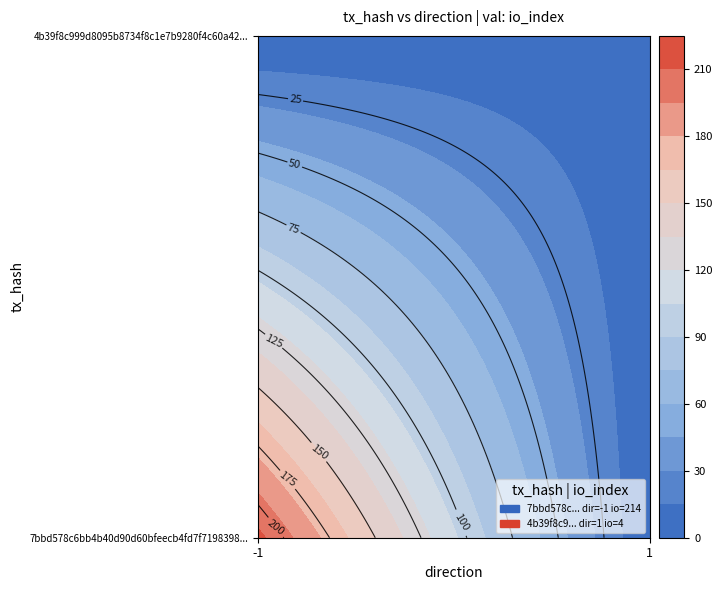

The 4b39f8c999d8095b8734f8c1e7b9280f4c60a42 series shows 0 at direction. True or false?

False